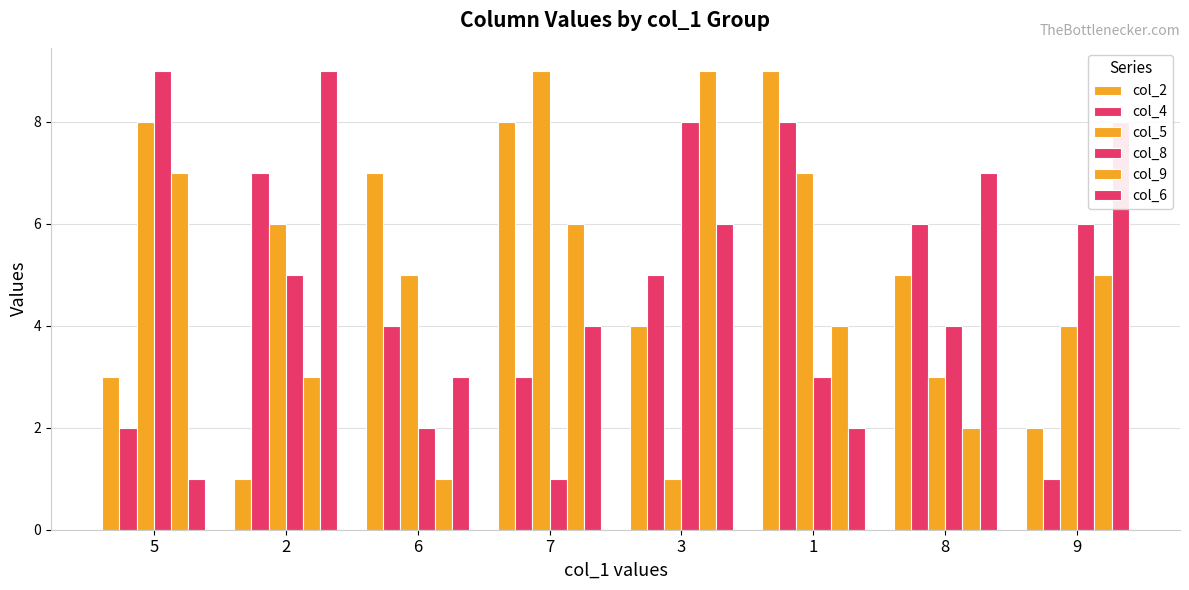

What is the average value of the col_4 series?

4